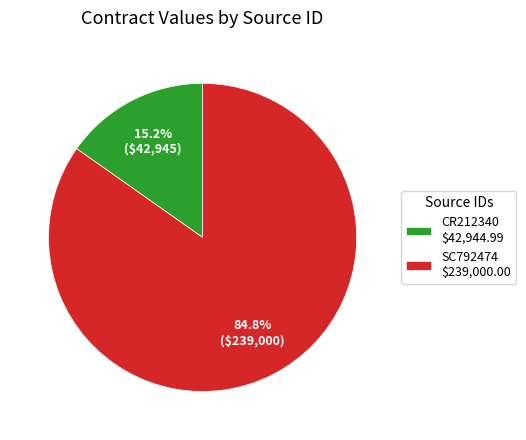

What percentage is NOT represented by SC792474?

15.2%